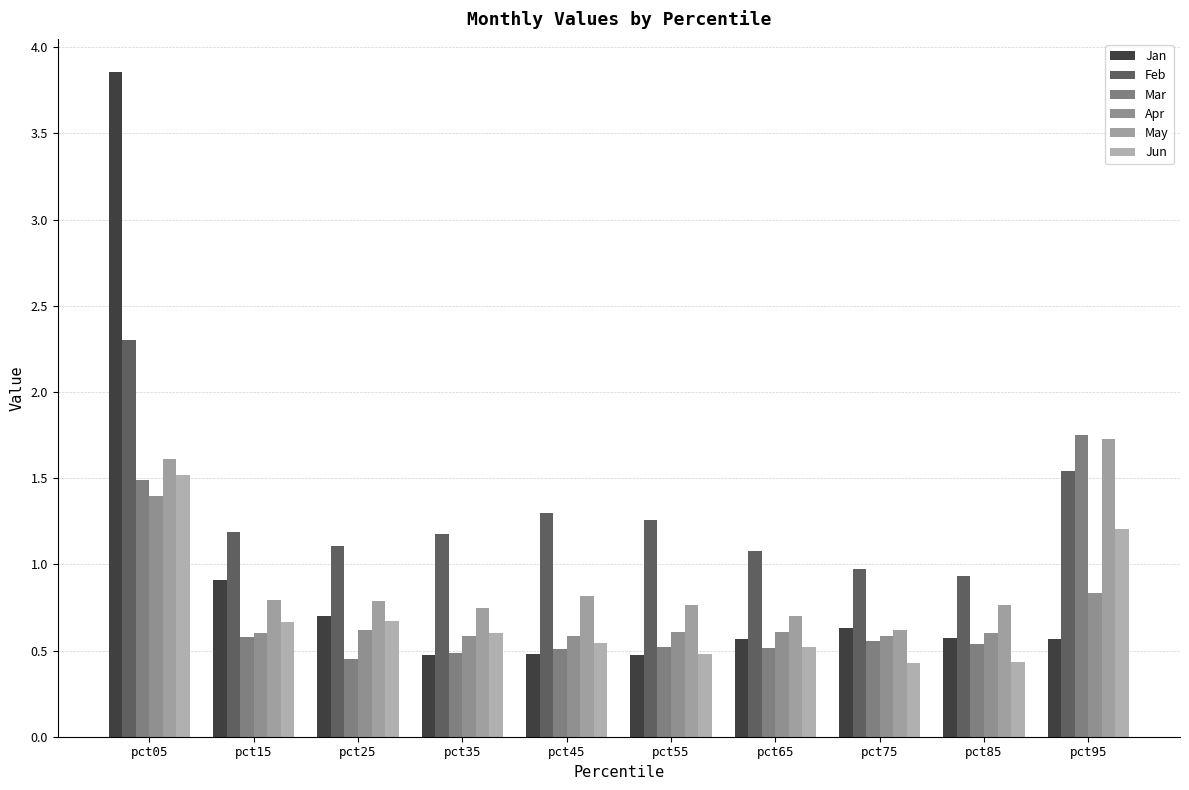

What is the spread (max minus min) of values at pct95?

1.2